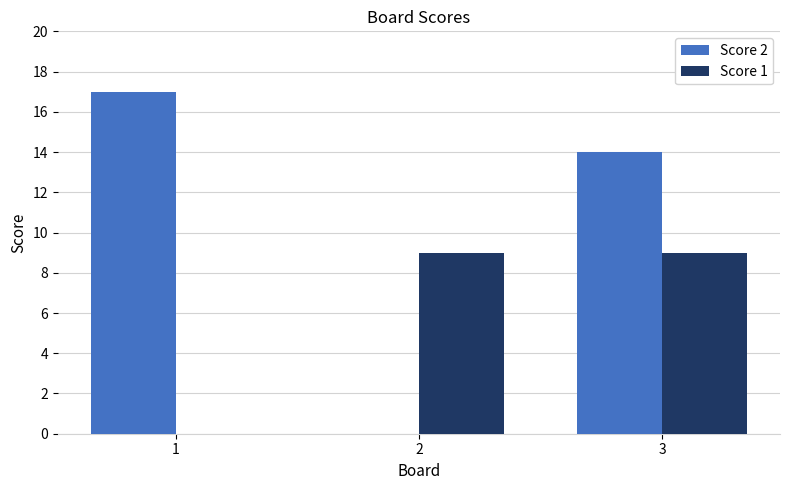

True or false: Score 2 has a value of 20 at 3.

False